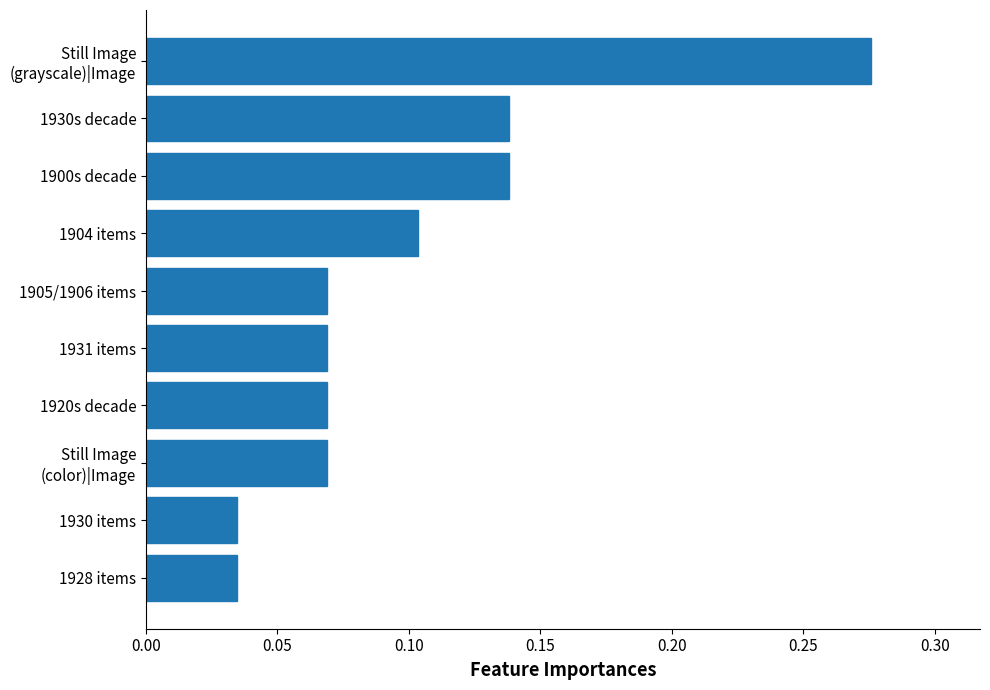

The value at 1904 items is 0.2. True or false?

False